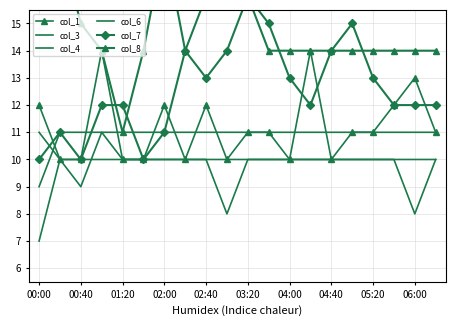

Read the col_7 value at 17.

12